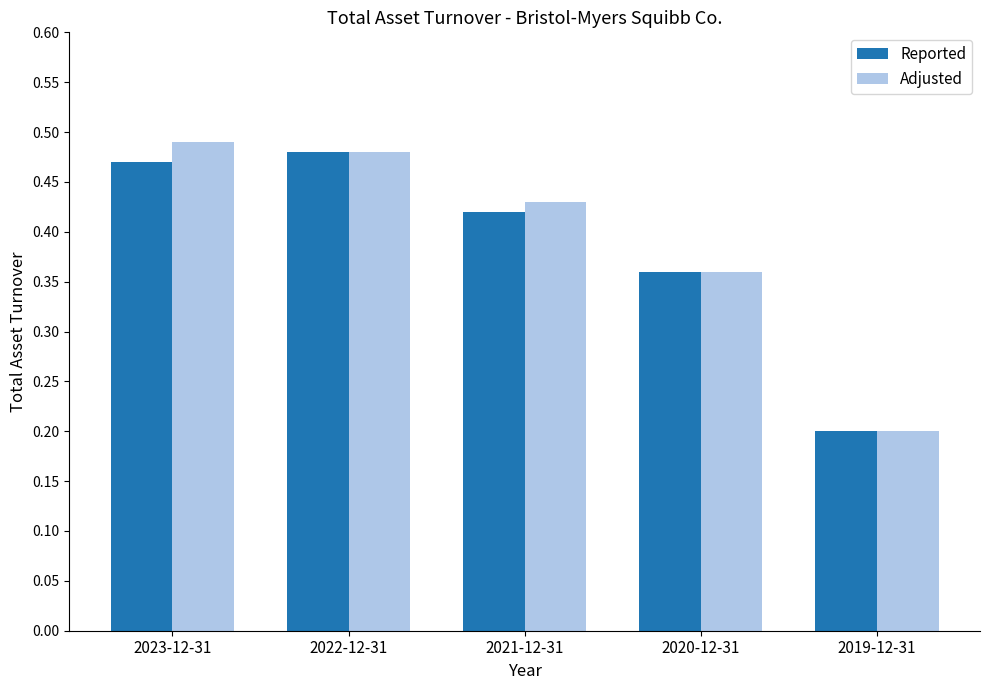

At which label does Adjusted reach its peak?

2023-12-31